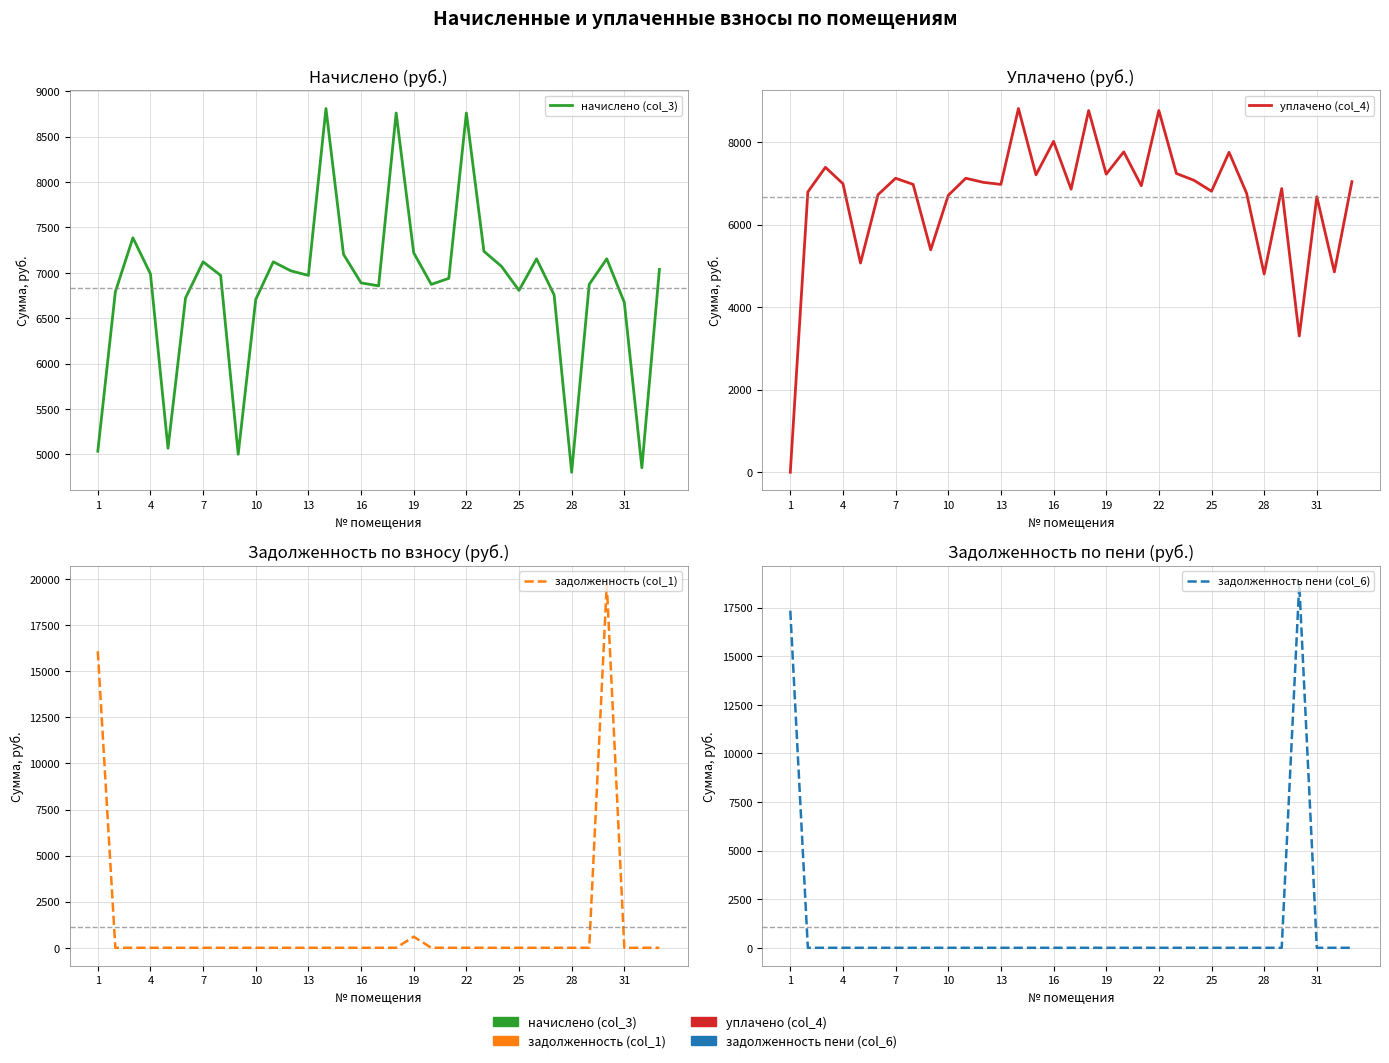

At how many categories does at least one series exceed 16825?

2